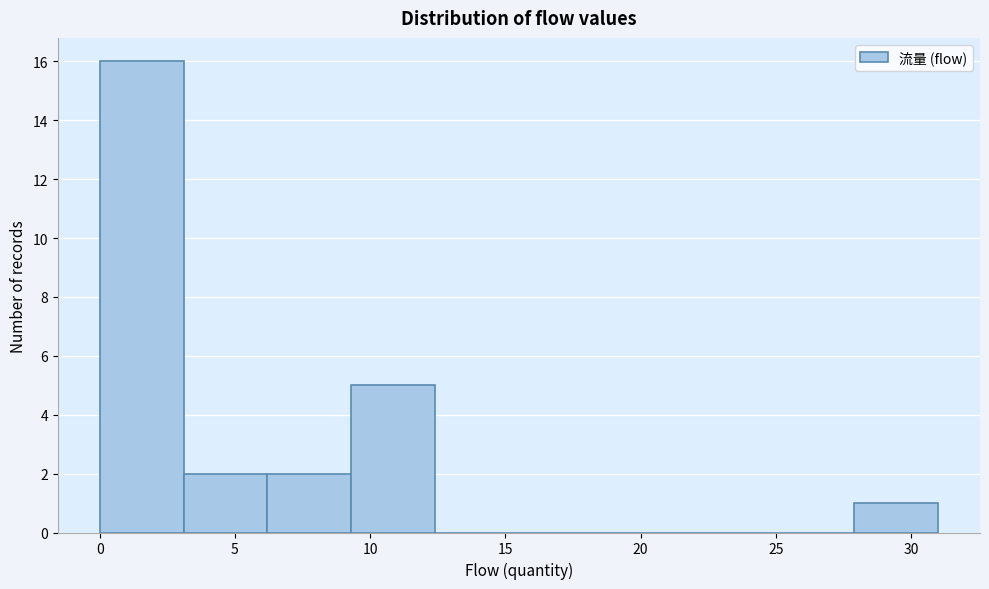

Reading left to right, list every bar in this chart as the range it spans on the x-axis followed by its height. Neither the bar edges nor the heights are printed on the chart, so give them approximately, as read against the axes.

0.0 to 3.1: 16
3.1 to 6.2: 2
6.2 to 9.3: 2
9.3 to 12.4: 5
12.4 to 15.5: 0
15.5 to 18.6: 0
18.6 to 21.7: 0
21.7 to 24.8: 0
24.8 to 27.9: 0
27.9 to 31.0: 1